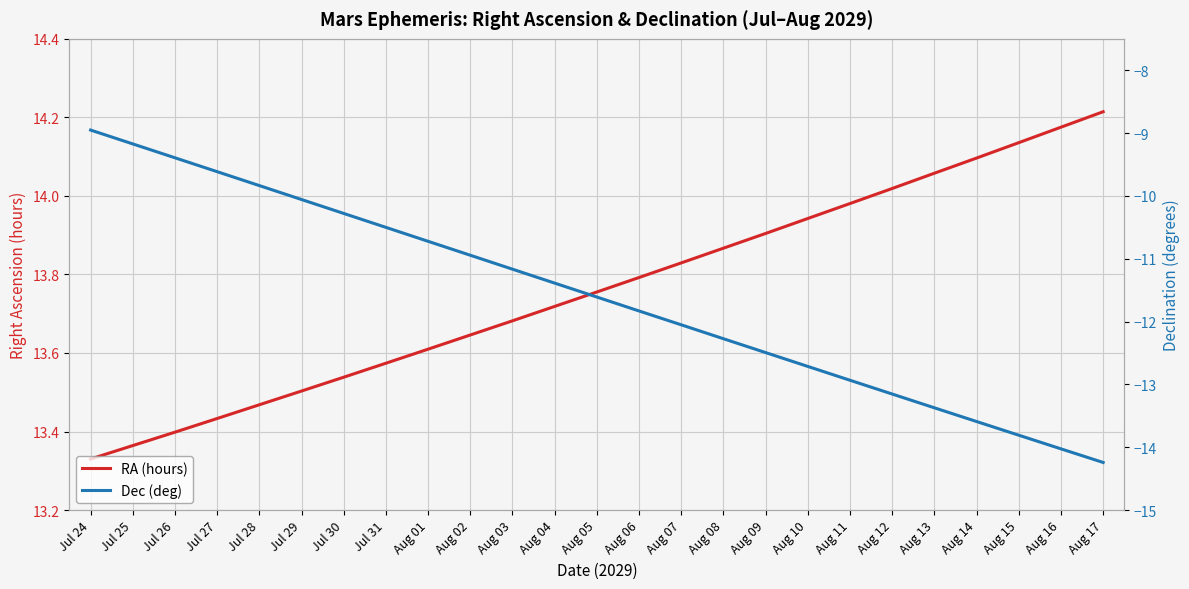

Reading left to right, extract all data points from this chart.

RA (hours): 13.3	13.4	13.4	13.4	13.5	13.5	13.5	13.6	13.6	13.6	13.7	13.7	13.8	13.8	13.8	13.9	13.9	13.9	14.0	14.0	14.1	14.1	14.1	14.2	14.2
Dec (deg): -9.0	-9.2	-9.4	-9.6	-9.8	-10.1	-10.3	-10.5	-10.7	-10.9	-11.2	-11.4	-11.6	-11.8	-12.1	-12.3	-12.5	-12.7	-12.9	-13.2	-13.4	-13.6	-13.8	-14.0	-14.2